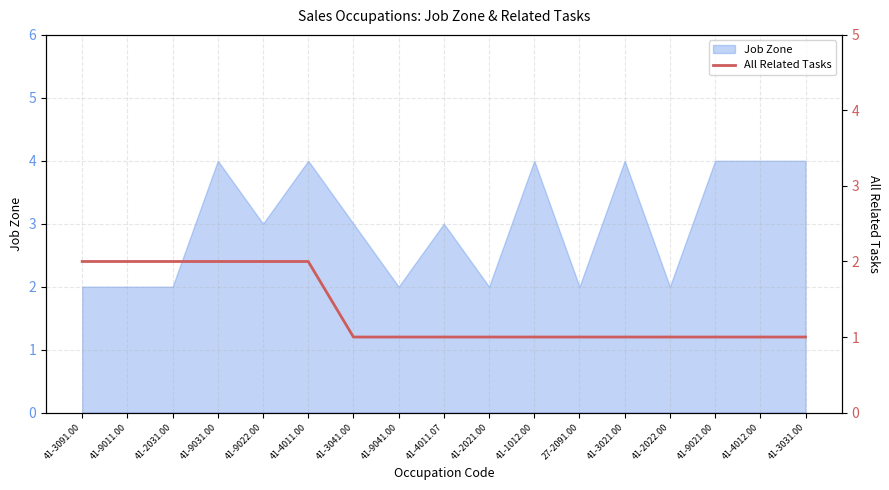

Rank the categories by value from lowest to highest.

41-3041.00, 41-9041.00, 41-4011.07, 41-2021.00, 41-1012.00, 27-2091.00, 41-3021.00, 41-2022.00, 41-9021.00, 41-4012.00, 41-3031.00, 41-3091.00, 41-9011.00, 41-2031.00, 41-9031.00, 41-9022.00, 41-4011.00